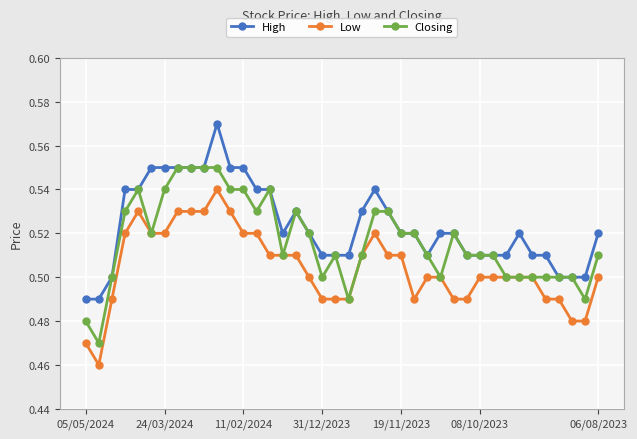

Which series has the largest total across all categories?

High